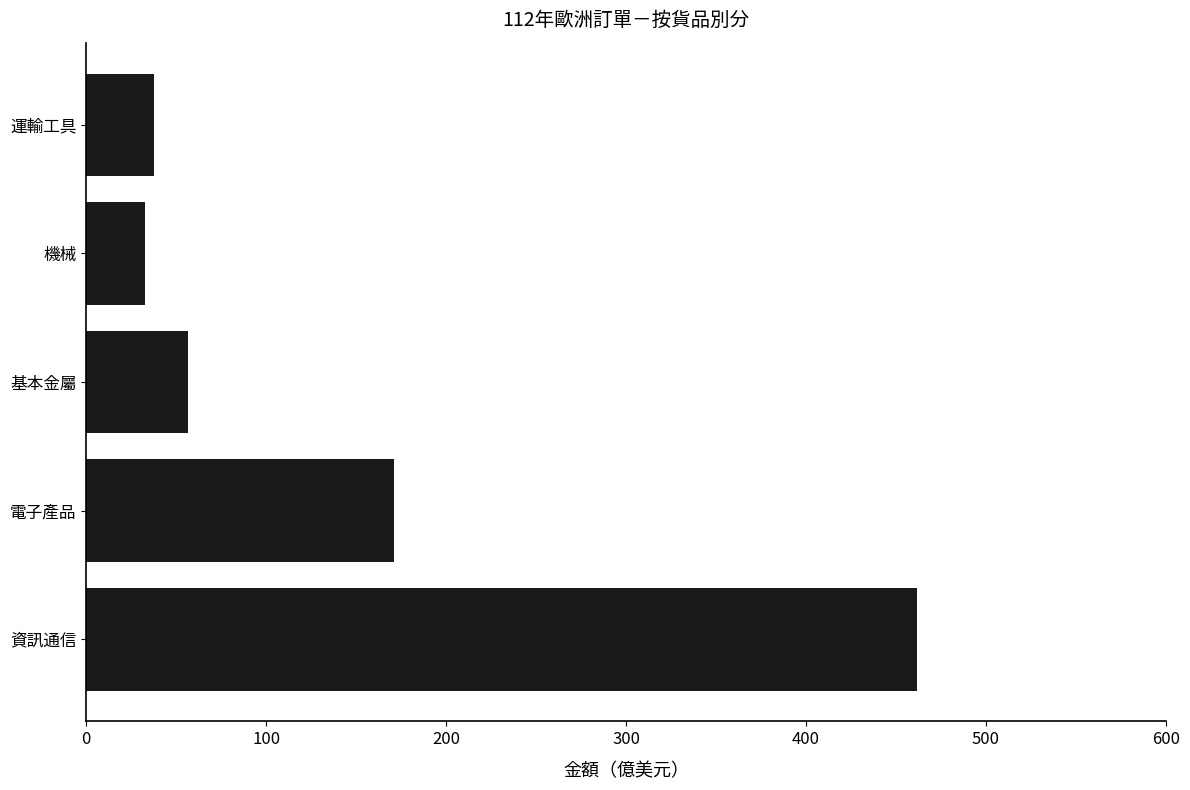

What is the maximum value shown in the chart?

461.6